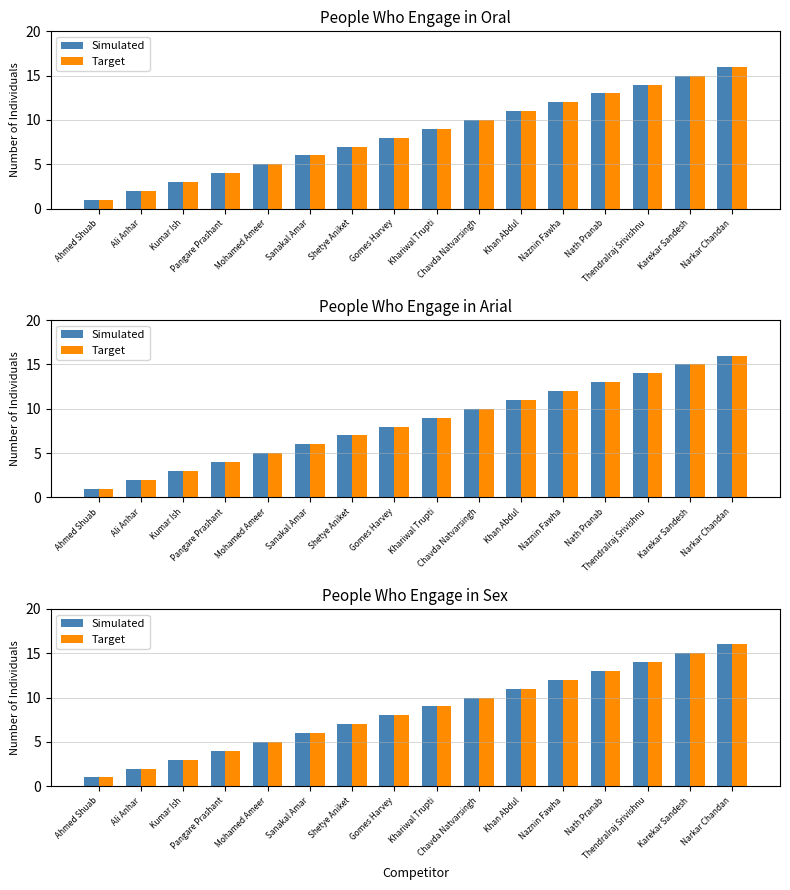

Between Naznin Fawha and Narkar Chandan, which series saw the biggest shift?

Simulated